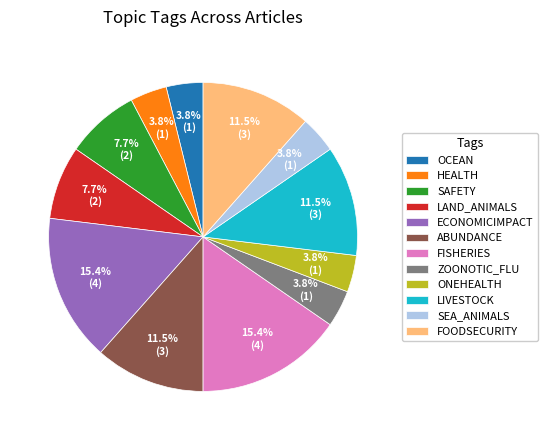

To the nearest percent, what percentage of the pie is FISHERIES?

15%